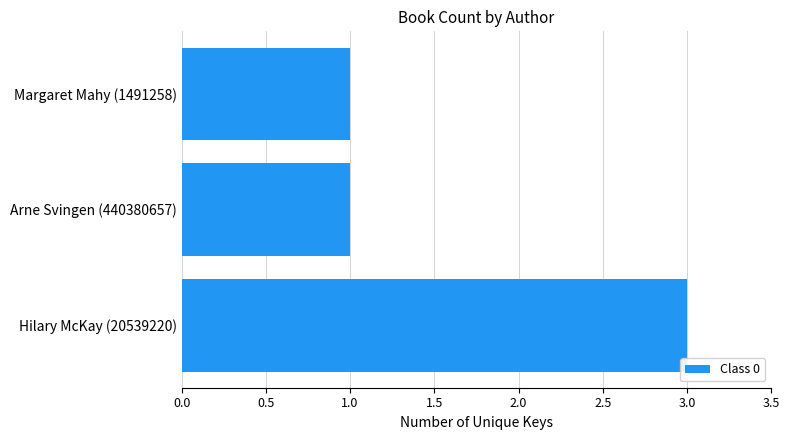

What is the maximum value shown in the chart?

3